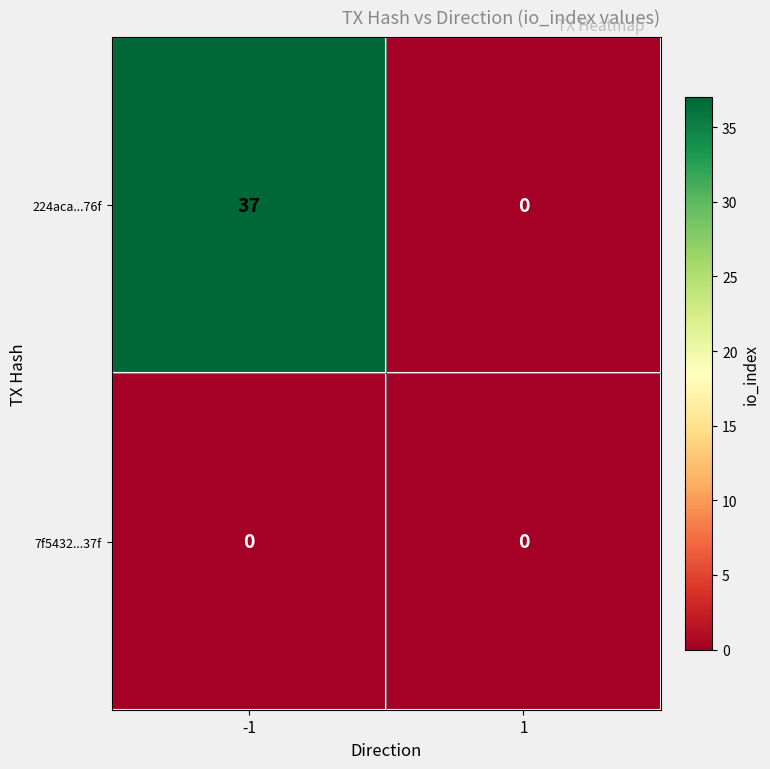

Which series has the largest total across all categories?

224aca...76f